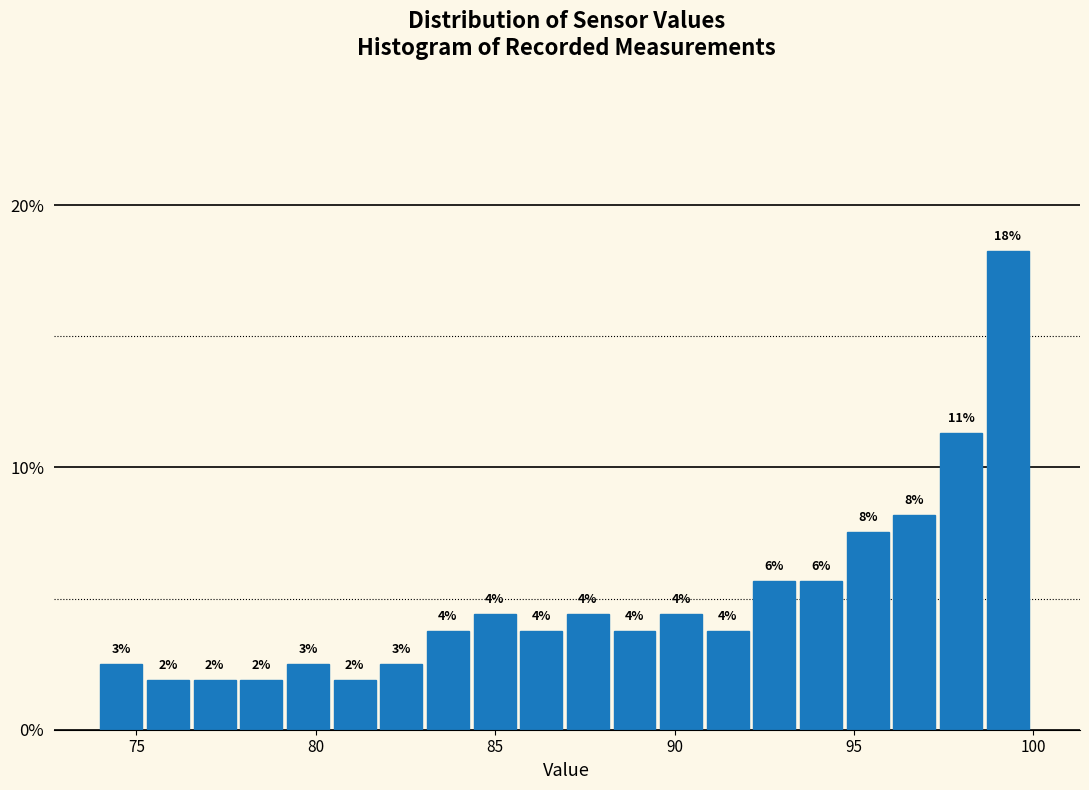

Around what value on the x-axis is the tallest bar? Give the approximate position of its centre, as read against the axis.

99.5